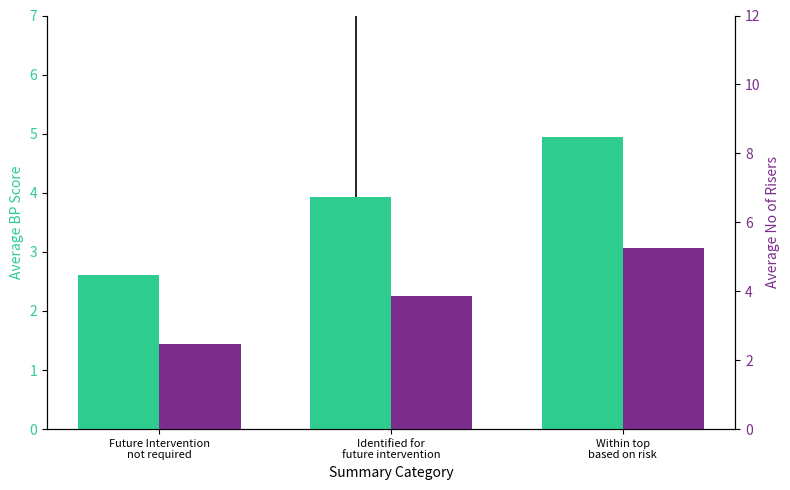

Is the value of Avg No of Risers at Within top
based on risk greater than the value of Avg BP Score at Within top
based on risk?

Yes